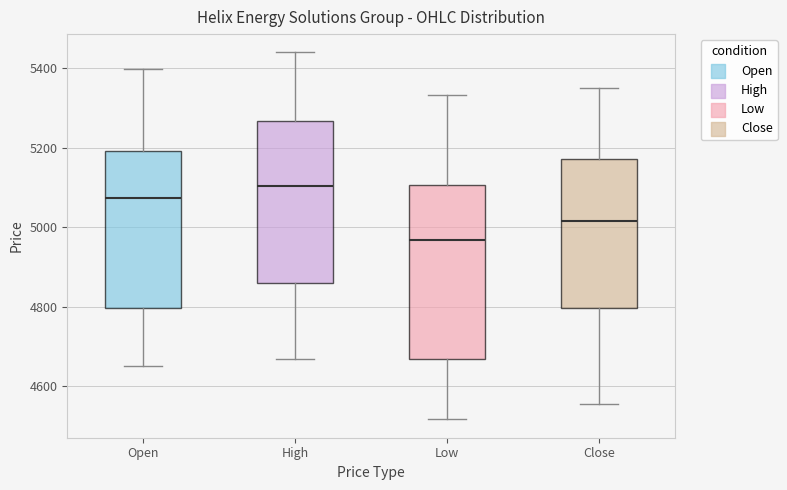

Reading left to right, transcribe this box plot: for each box, give where its median line is, the range the box spans, and where its two whiskers end, as read against the y-axis. The values are not printed on the chart, so give them approximately, as read against the axis.

Open: median 5080, box 4800 to 5200, whiskers 4660 to 5400
High: median 5100, box 4860 to 5260, whiskers 4660 to 5440
Low: median 4960, box 4660 to 5100, whiskers 4520 to 5340
Close: median 5020, box 4800 to 5180, whiskers 4560 to 5340